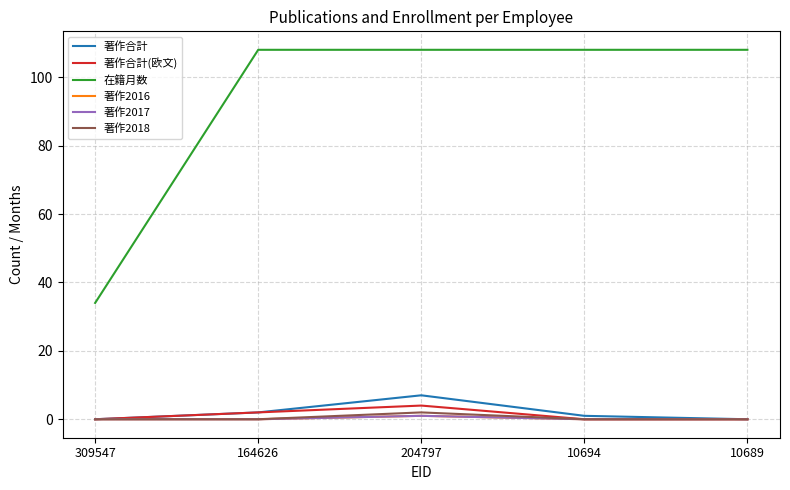

Does the chart have visible grid lines?

Yes